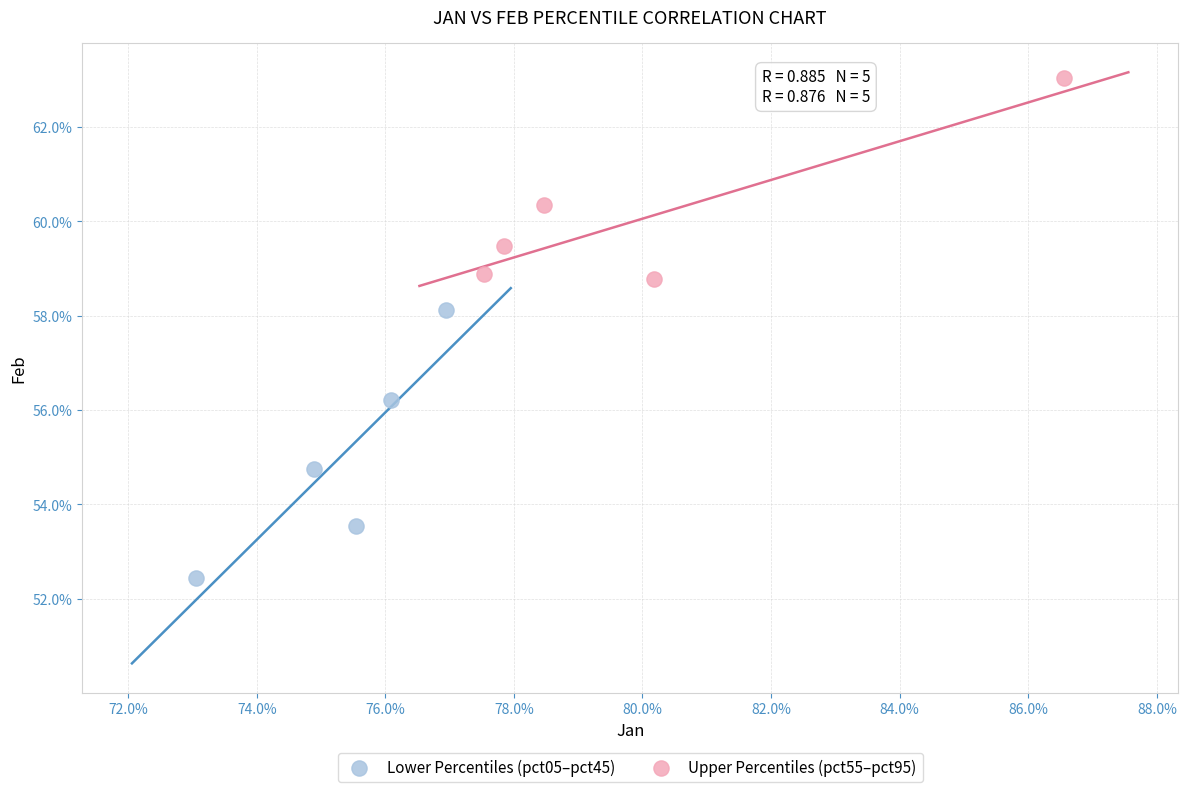

Which series reaches the maximum Y coordinate?

Upper Percentiles (pct55–pct95)